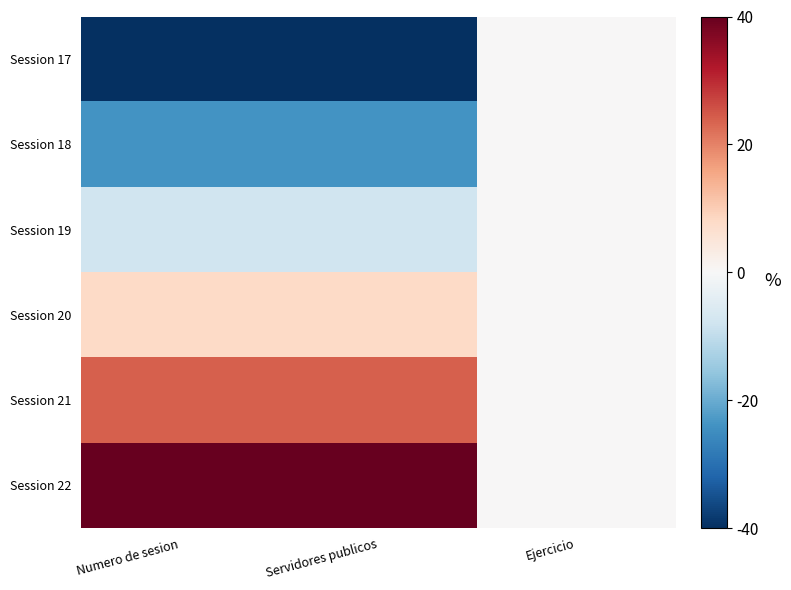

At which category is the sum across all series the highest?

Numero de sesion